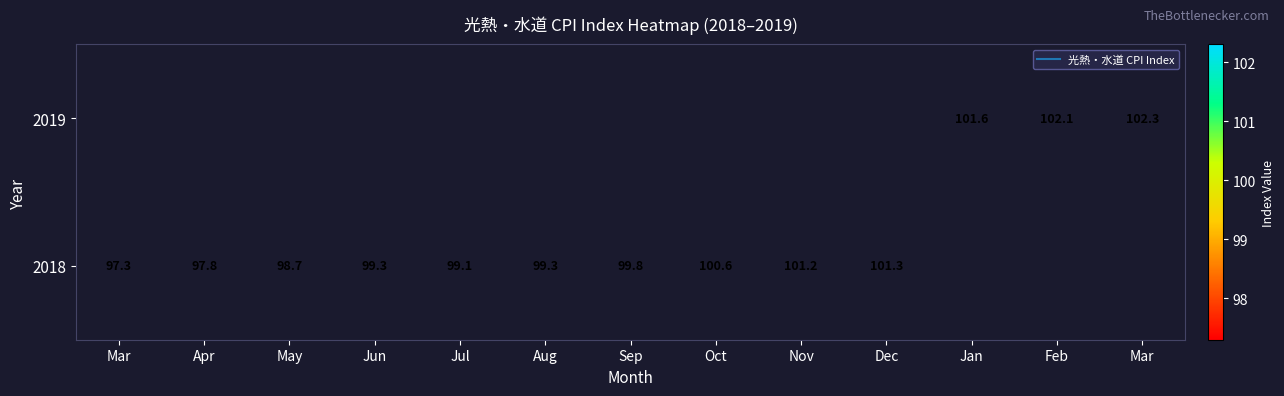

Rank the series by their average value, from lowest to highest.

2018, 2019